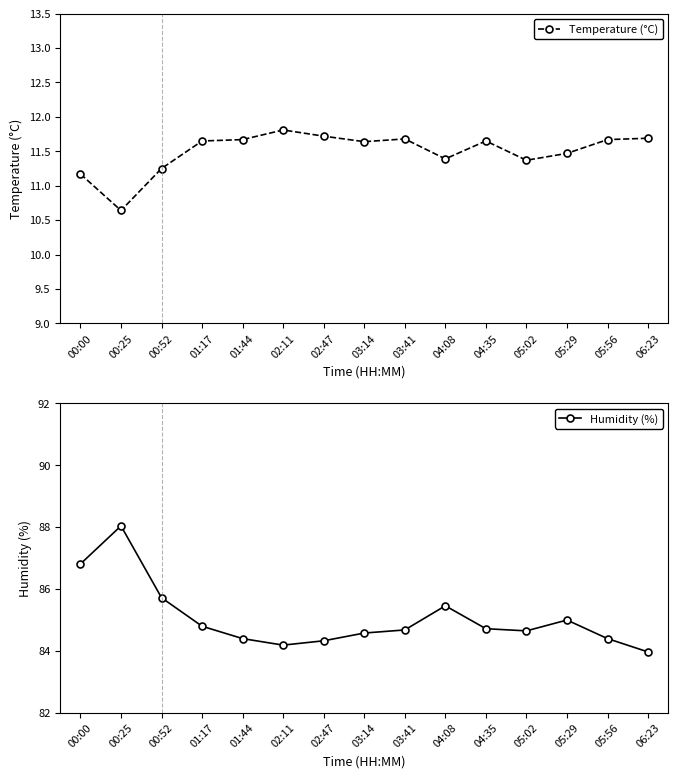

How many data points in Temperature (°C) are above 11?

14